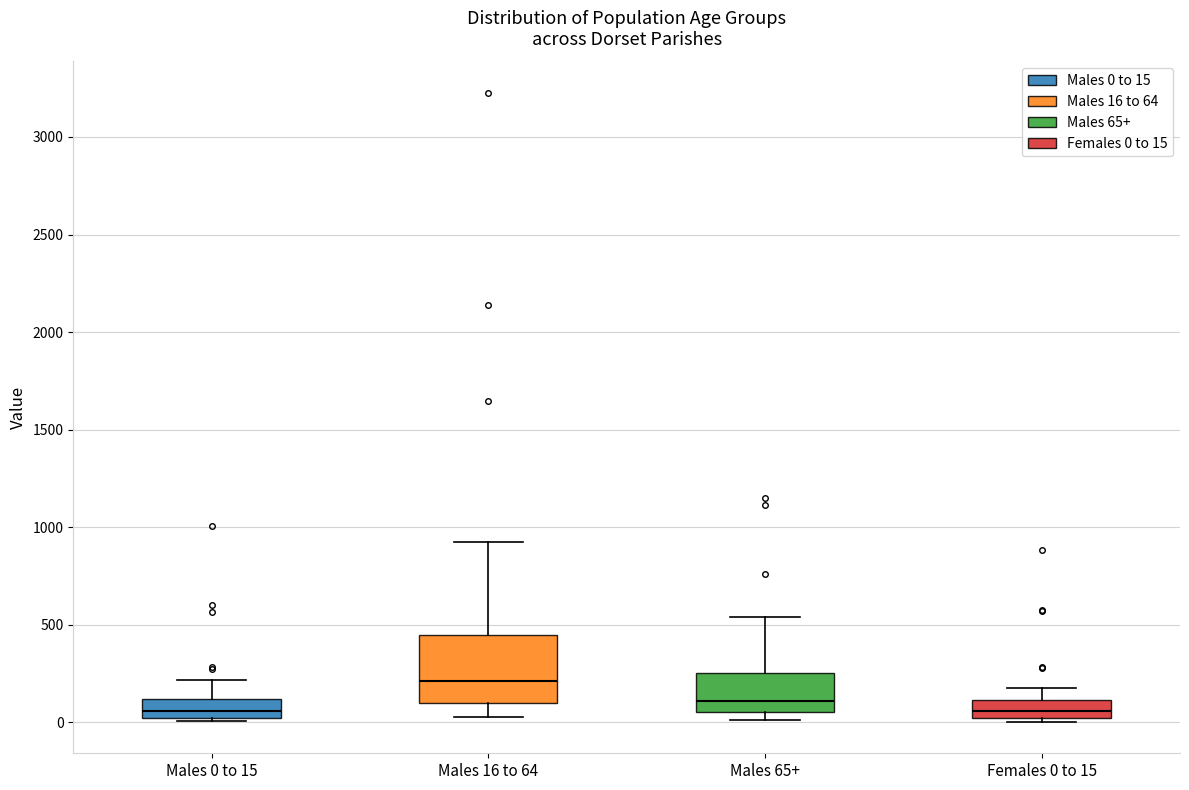

Which box is the tallest, from its lower edge to its upper edge?

Males 16 to 64